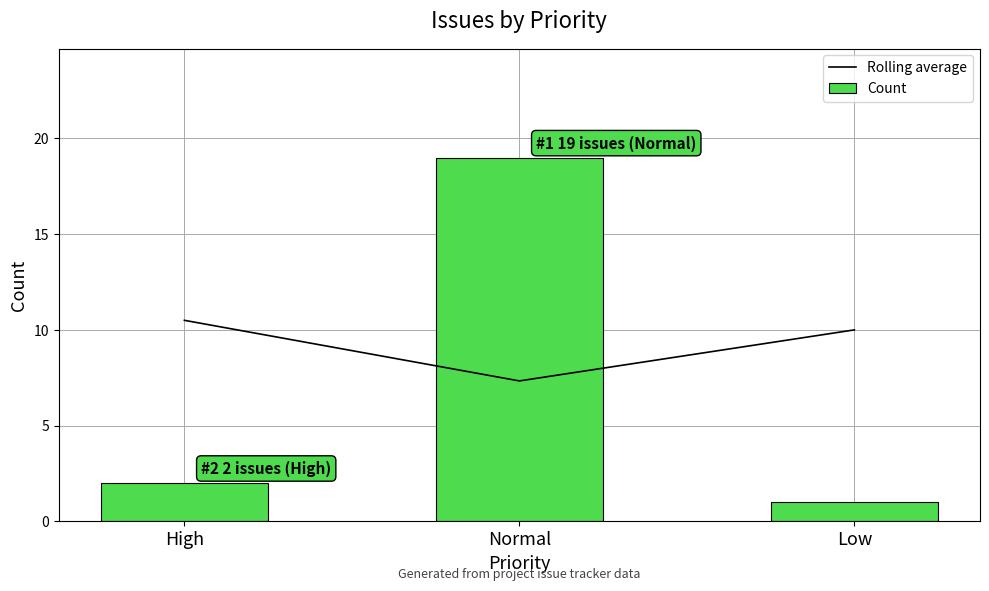

Read the Count value at Normal.

19